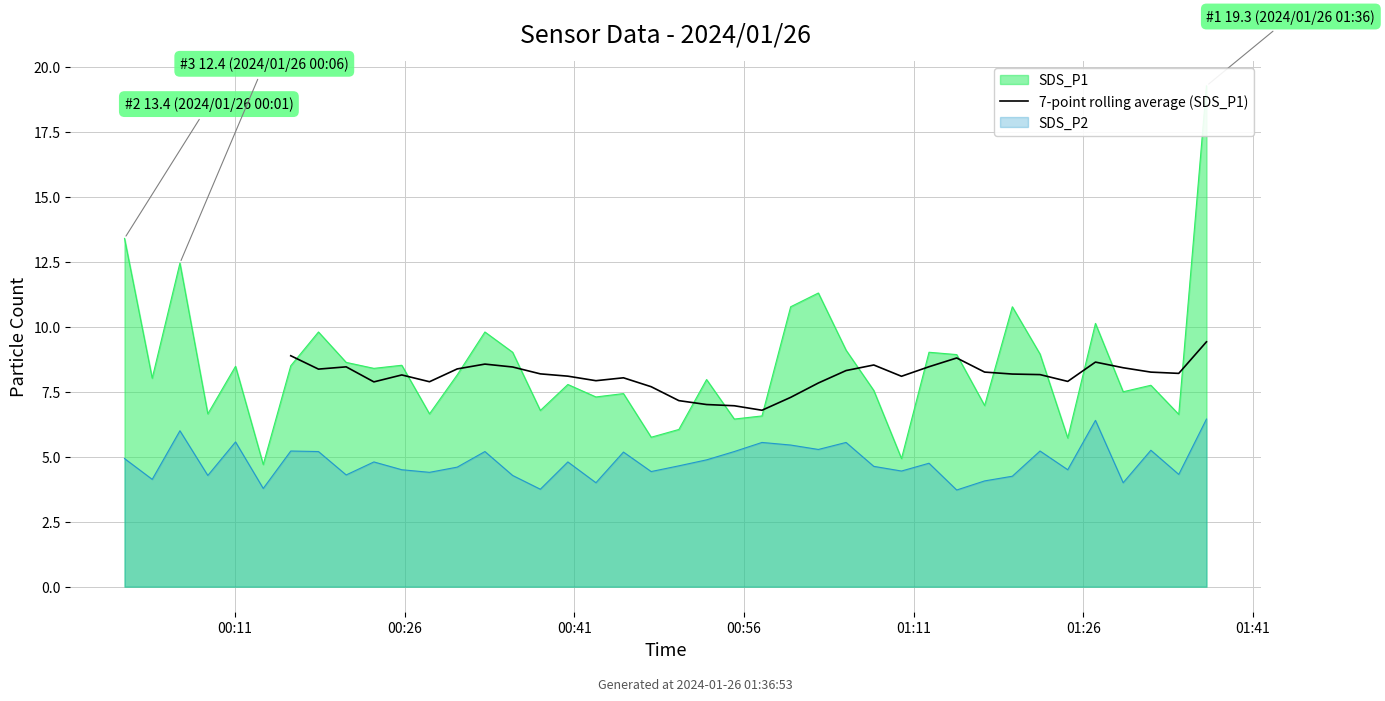

Does the chart display data point markers on the line(s)?

No